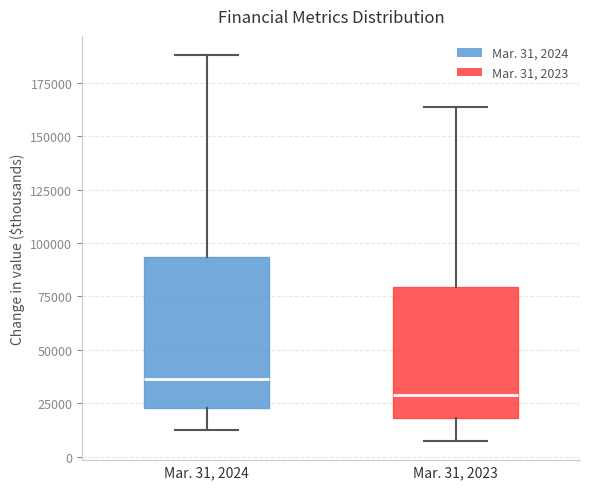

Which box's median line is the highest?

Mar. 31, 2024